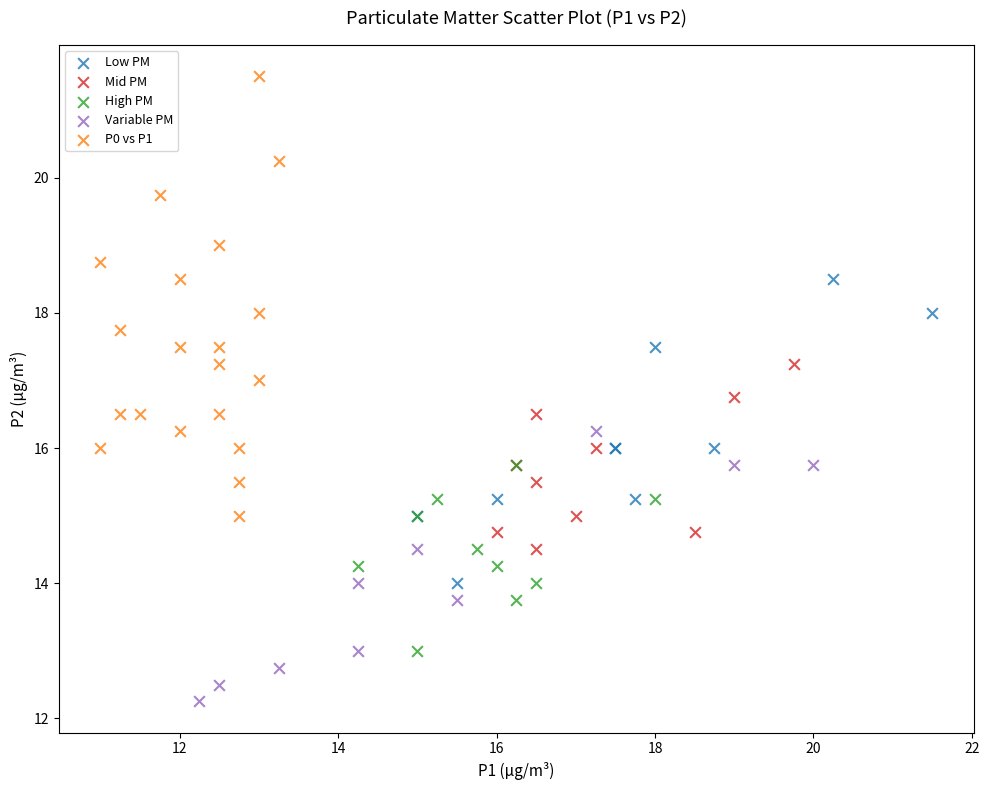

Which series reaches the maximum Y coordinate?

P0 vs P1